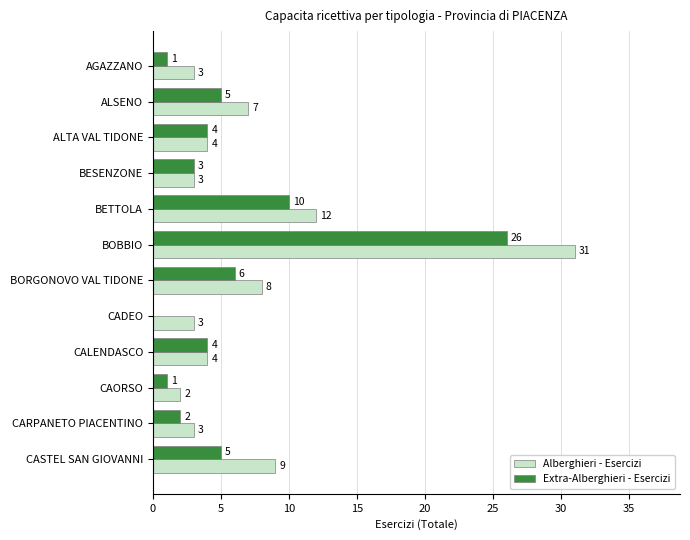

Where is Alberghieri - Esercizi nearest to the value 16?

BETTOLA